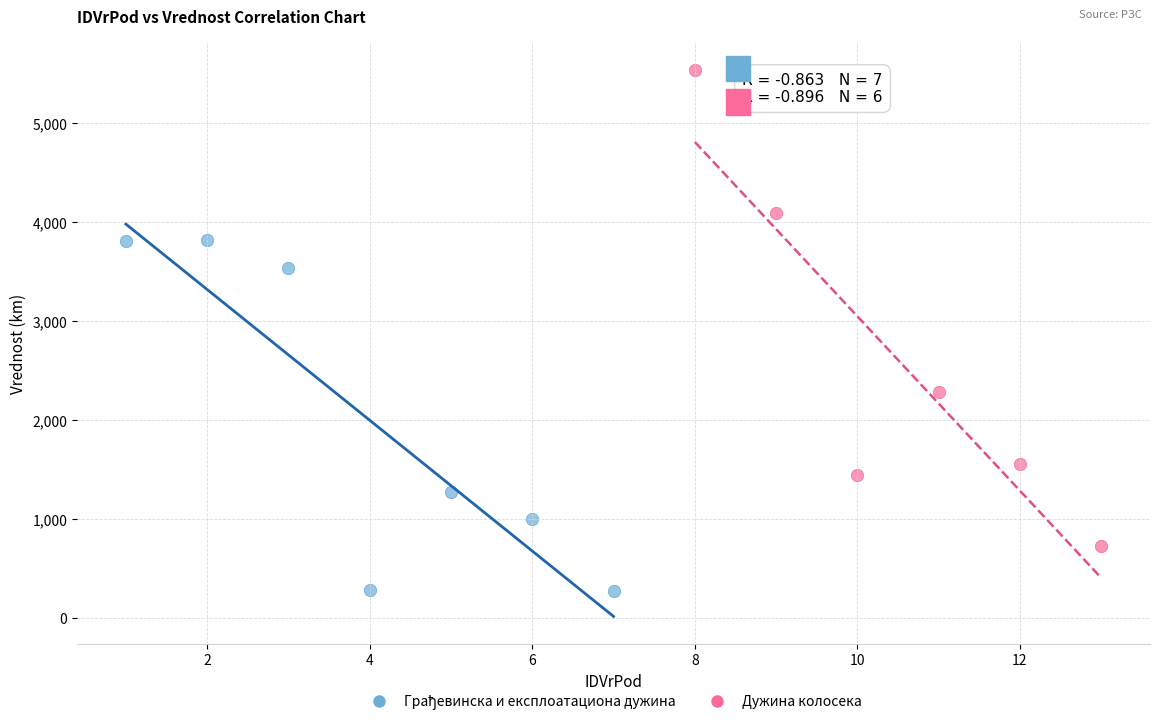

Which series reaches the maximum Y coordinate?

Дужина колосека